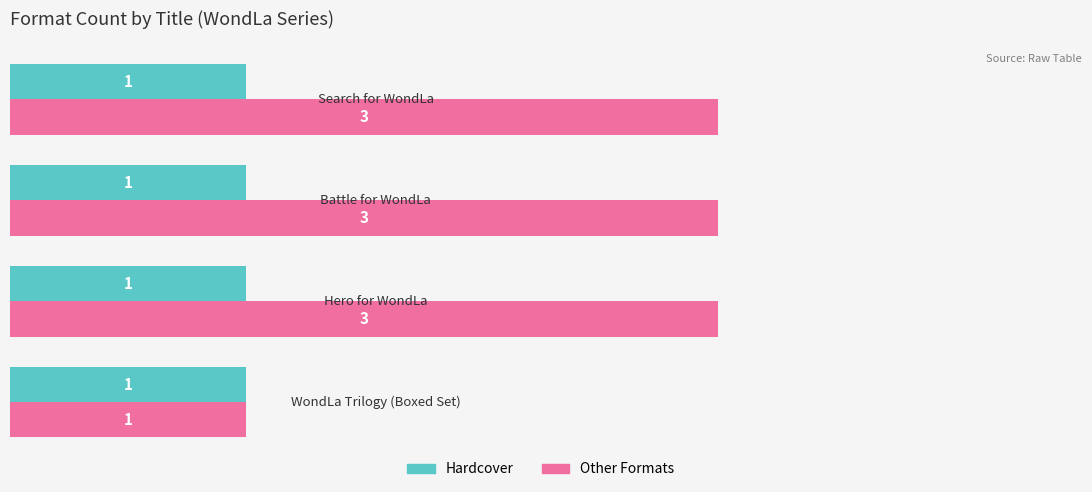

Rank the series by their average value, from lowest to highest.

Hardcover, Other Formats